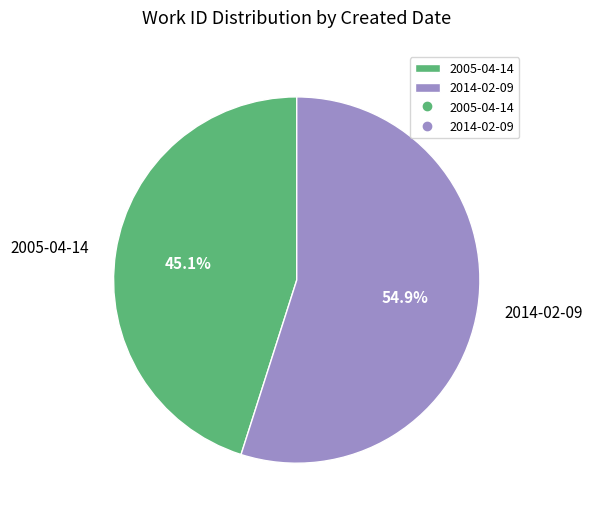

True or false: 2014-02-09 accounts for 55% of the total.

True